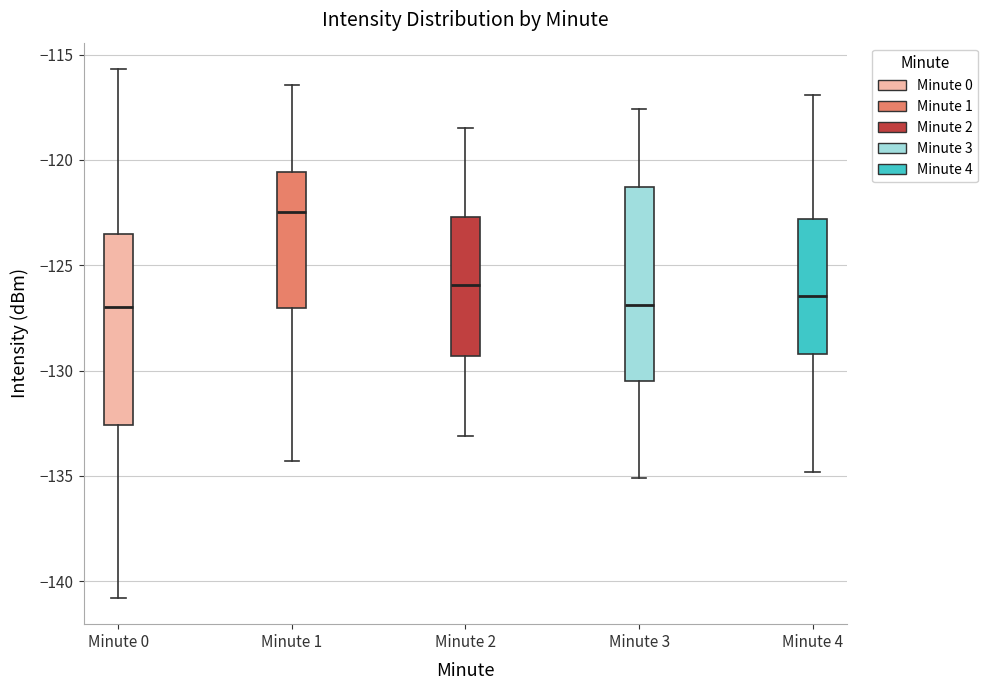

Reading left to right, transcribe this box plot: for each box, give where its median line is, the range the box spans, and where its two whiskers end, as read against the y-axis. The values are not printed on the chart, so give them approximately, as read against the axis.

Minute 0: median -127.0, box -132.5 to -123.5, whiskers -141.0 to -115.5
Minute 1: median -122.5, box -127.0 to -120.5, whiskers -134.5 to -116.5
Minute 2: median -126.0, box -129.5 to -122.5, whiskers -133.0 to -118.5
Minute 3: median -127.0, box -130.5 to -121.5, whiskers -135.0 to -117.5
Minute 4: median -126.5, box -129.0 to -123.0, whiskers -135.0 to -117.0